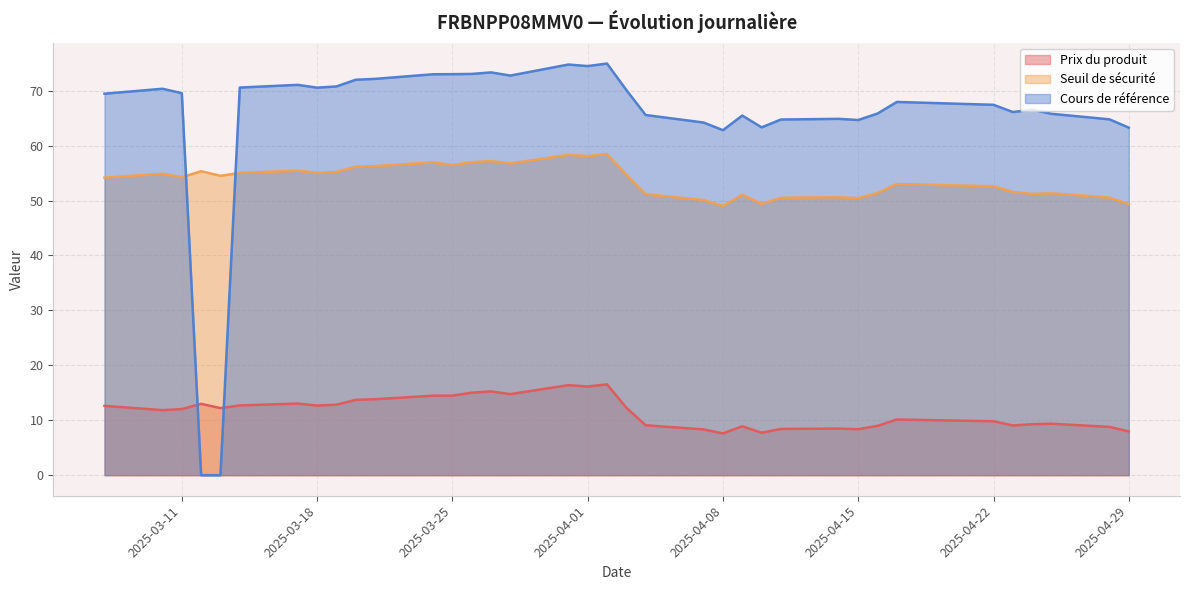

What is the difference between the maximum and minimum values in the Prix du produit series?

8.9